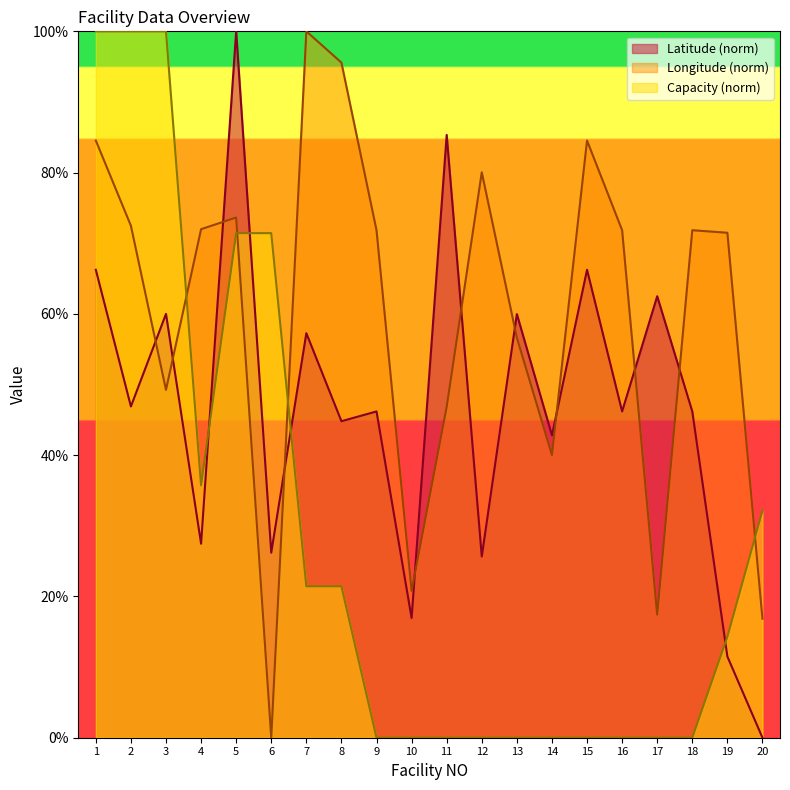

Which series has the largest total across all categories?

Longitude (norm)